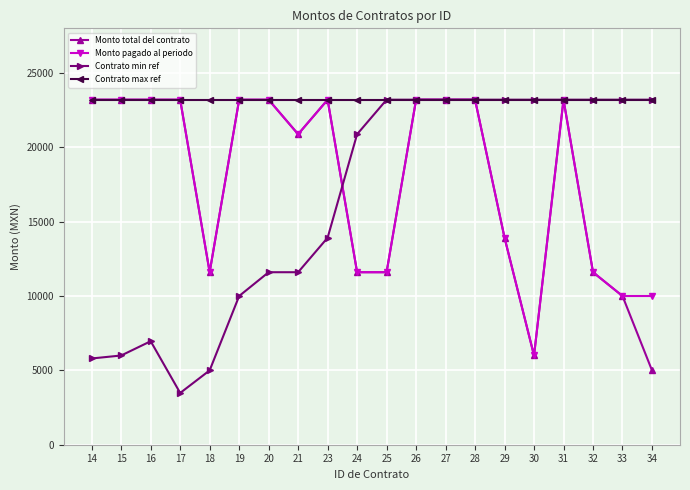

What is the difference between the highest and lowest values at 32?

11600